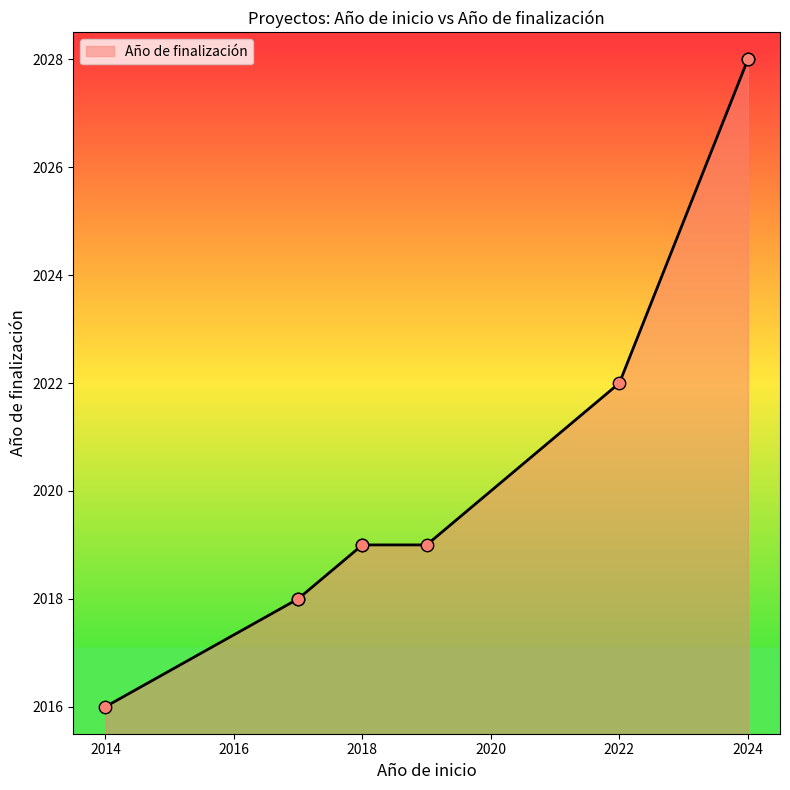

What is the change in value from 2017 to 2018?

+1